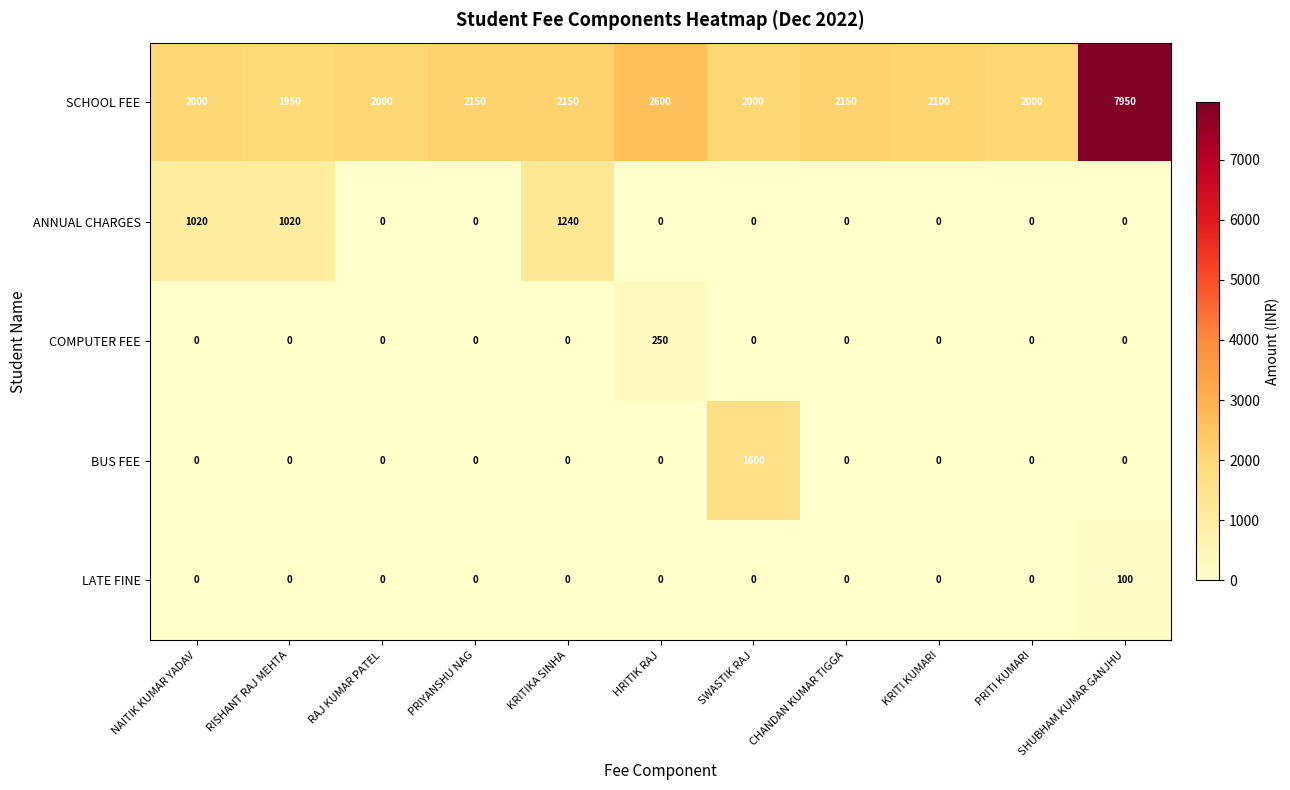

Which category has the highest value across all series?

SHUBHAM KUMAR GANJHU